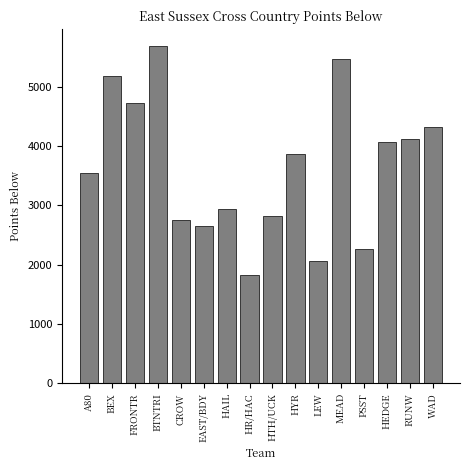

Reading left to right, transcribe all the data shown in this chart.

A80=3544	BEX=5187	FRONTR=4727	BTNTRI=5687	CROW=2759	EAST/BDY=2647	HAIL=2948	HR/HAC=1825	HTH/UCK=2814	HYR=3873	LEW=2057	MEAD=5469	PSST=2268	HEDGE=4063	RUNW=4112	WAD=4328